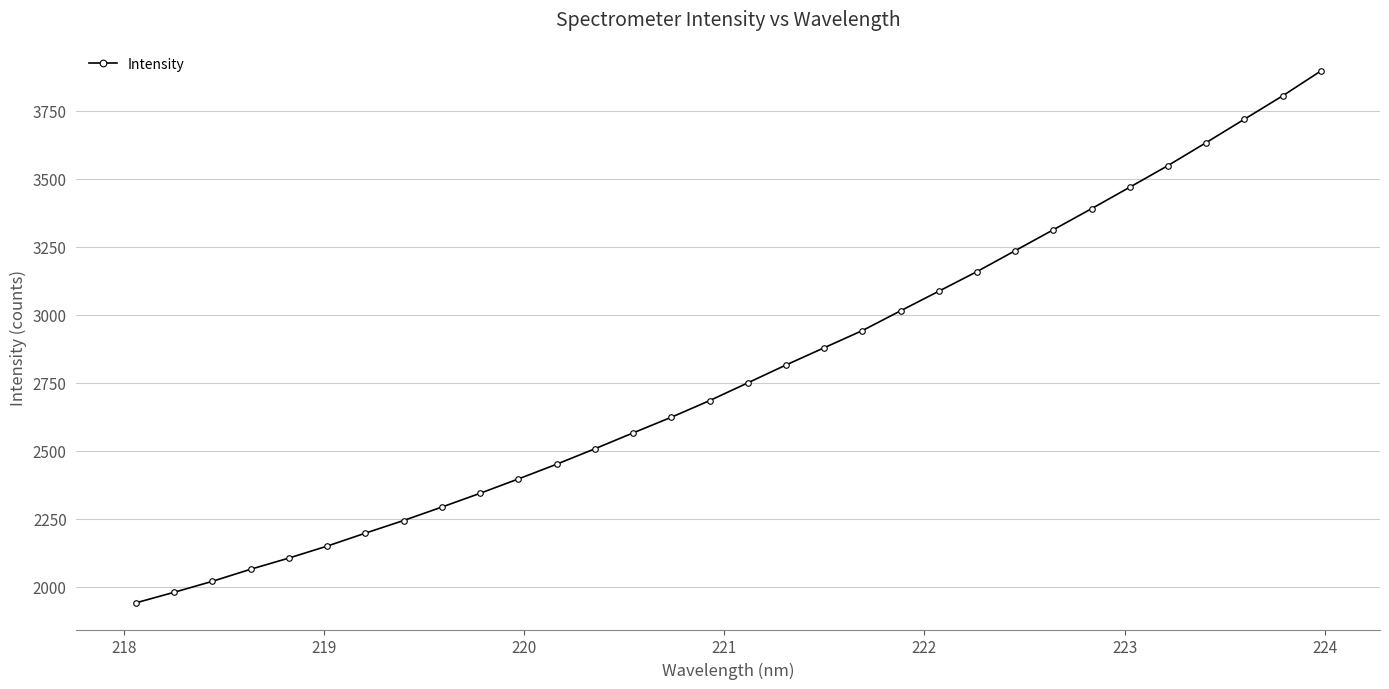

What is the minimum value shown in the chart?

1941.2